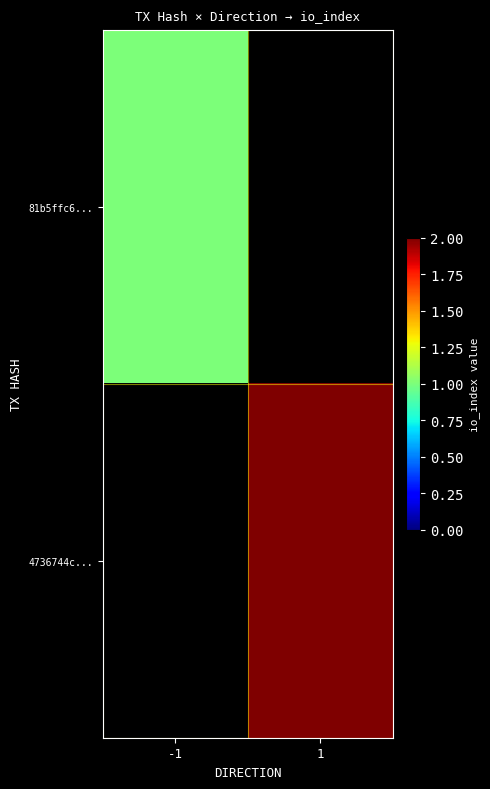

Which has a higher value, -1 or 1?

1